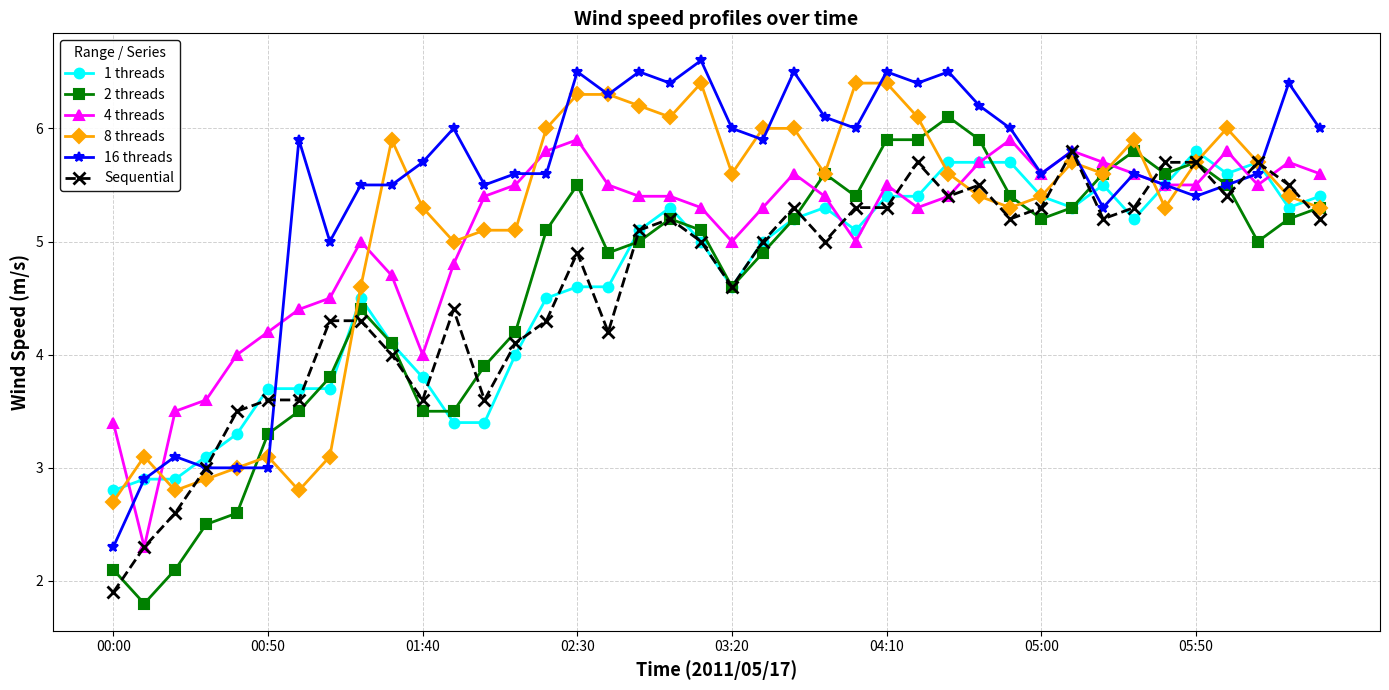

How many categories are shown in the chart?

40